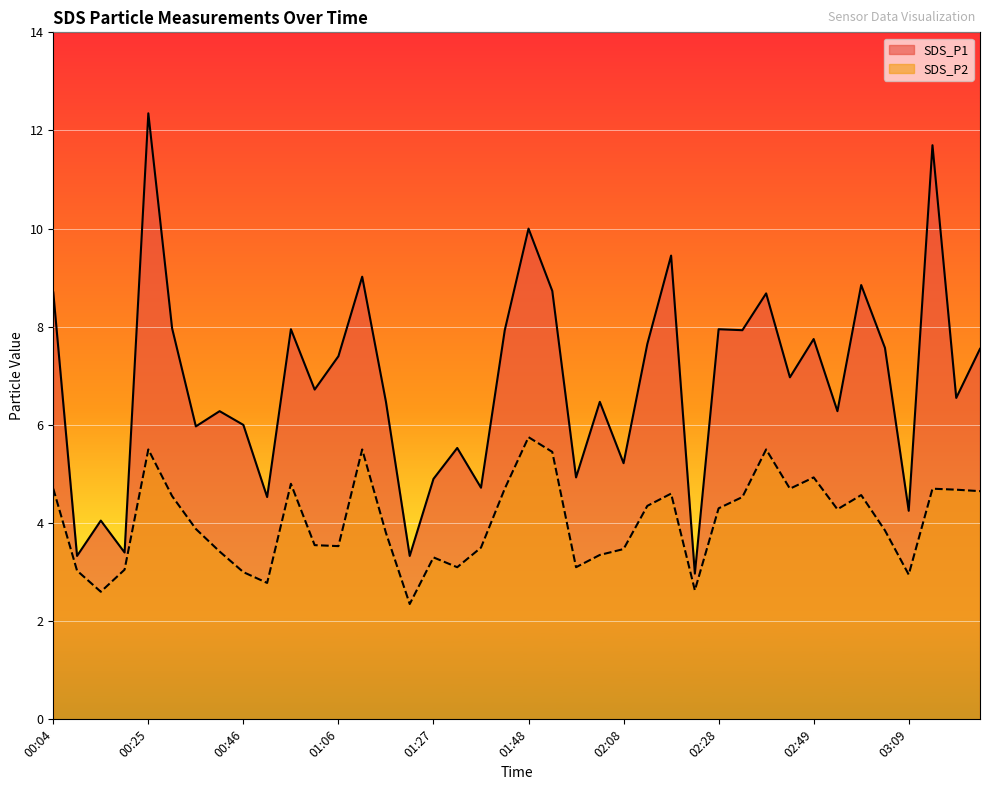

Rank the series by their average value, from highest to lowest.

SDS_P1, SDS_P2